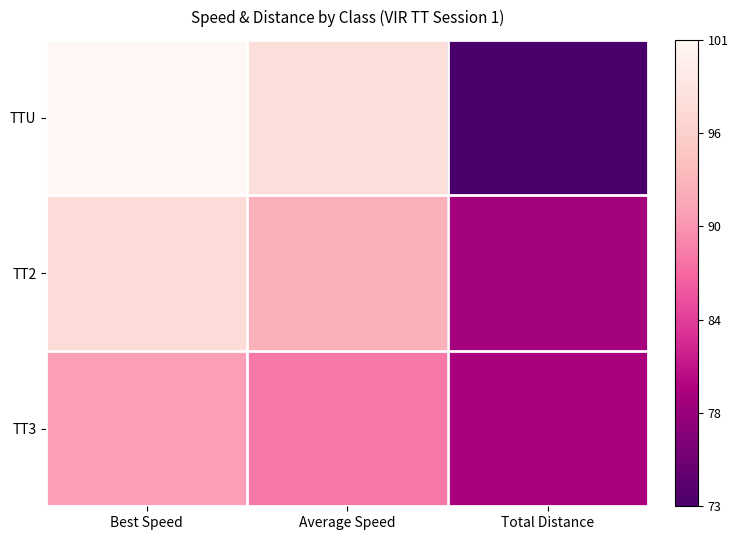

How many data points does each series have?

3